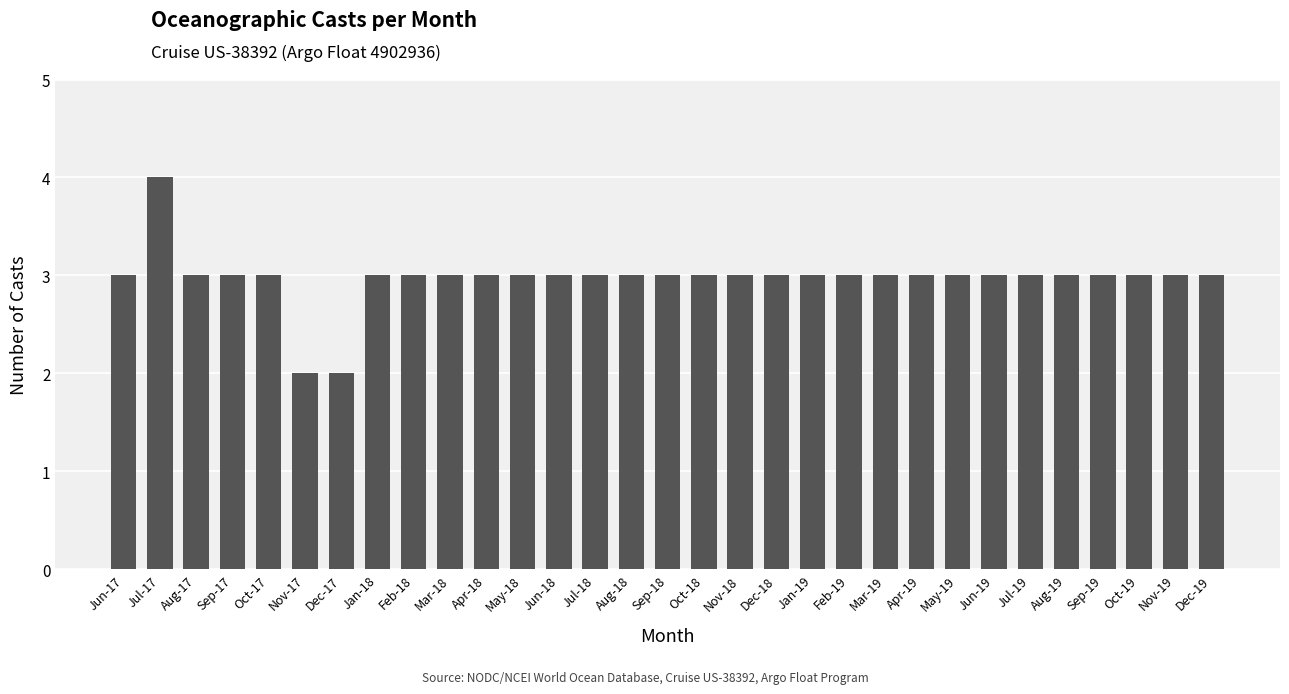

Read the value at Mar-19.

3